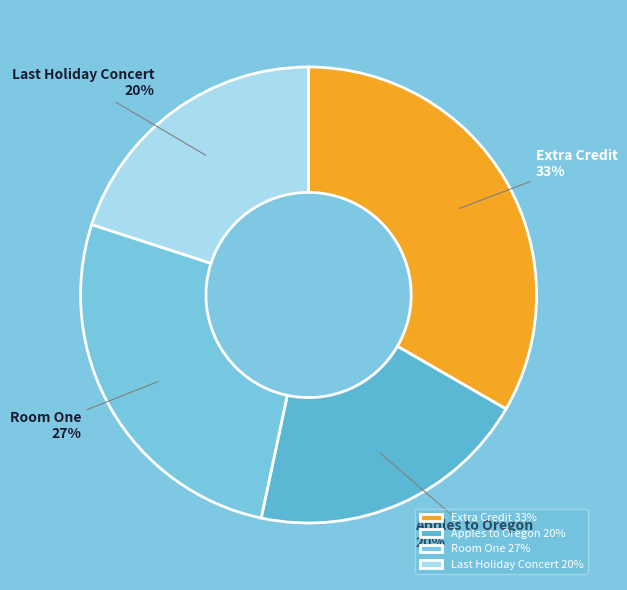

Do Room One and Apples to Oregon together represent more than half of the pie?

No